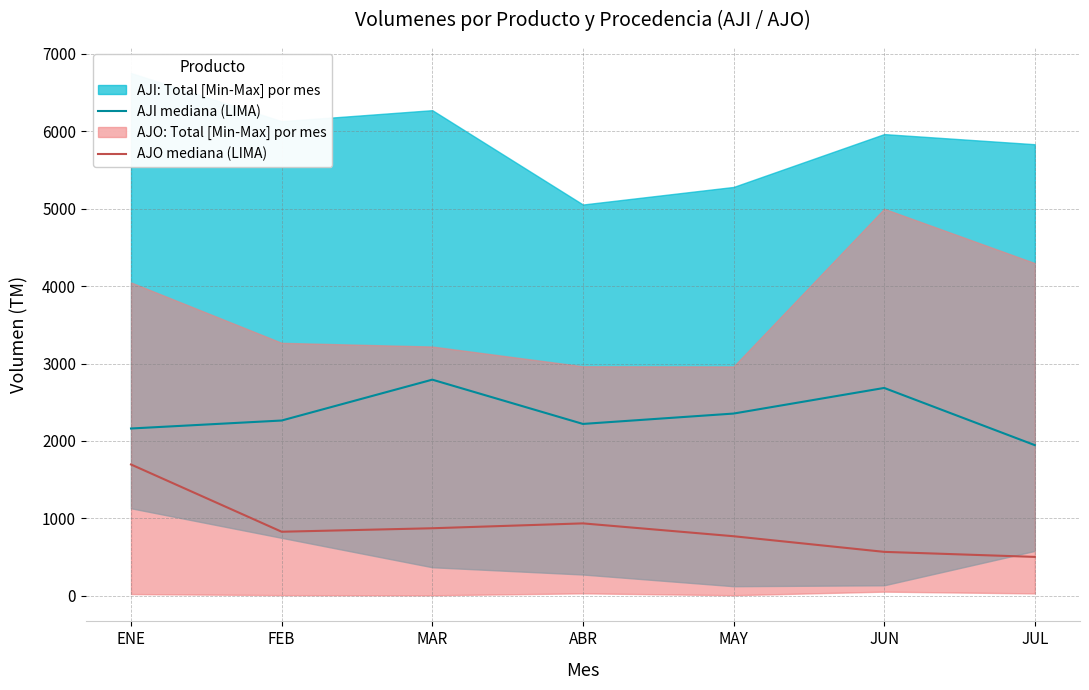

The AJI mediana (LIMA) series shows 2354 at MAY. True or false?

True